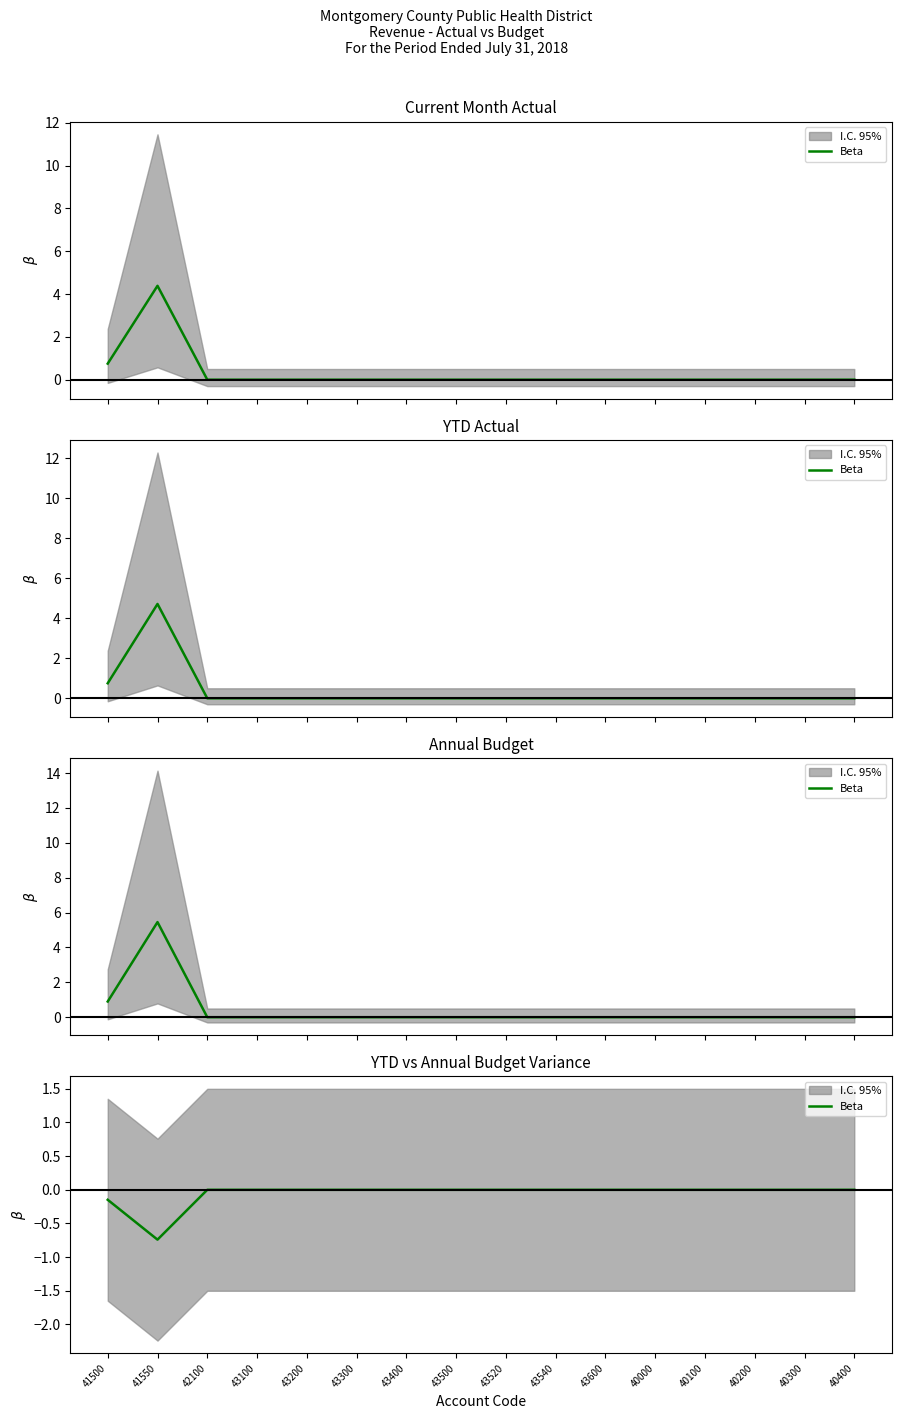

Does the chart have visible grid lines?

No